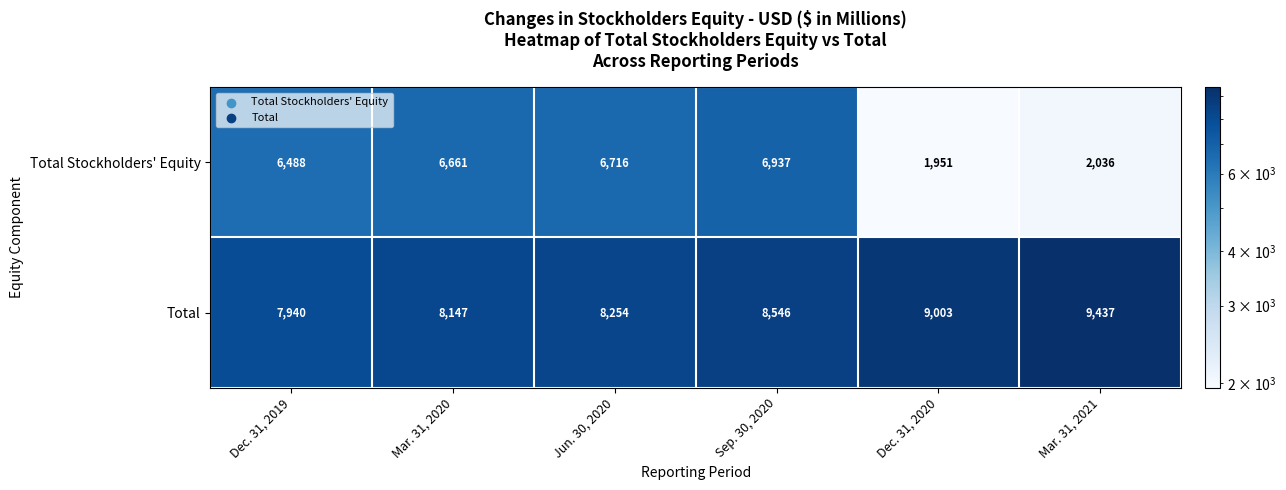

The value of Total Stockholders' Equity at Sep. 30, 2020 is 6937. True or false?

True